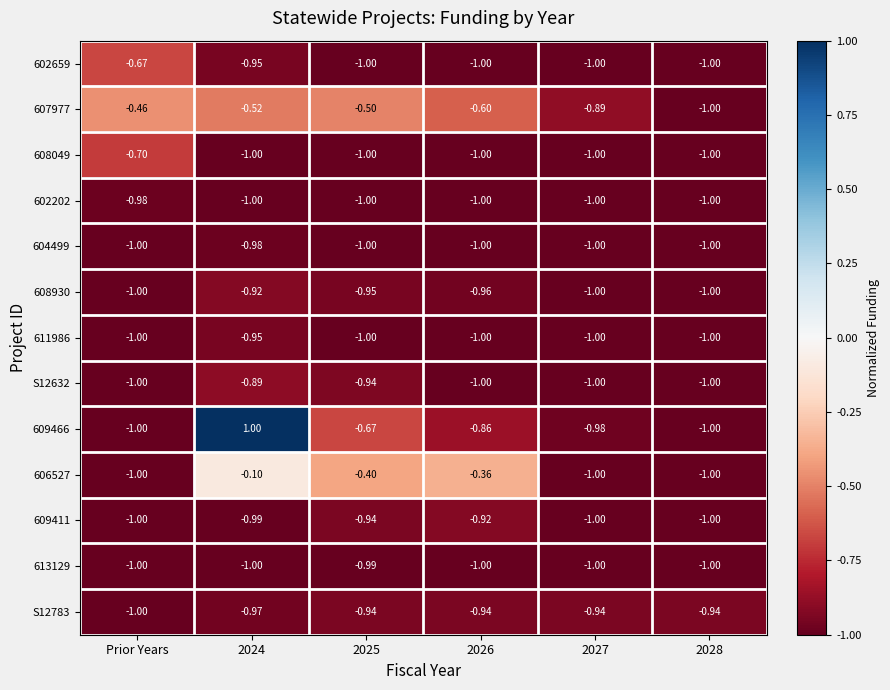

Is the value of 609466 at Prior Years greater than the value of S12632 at 2024?

No